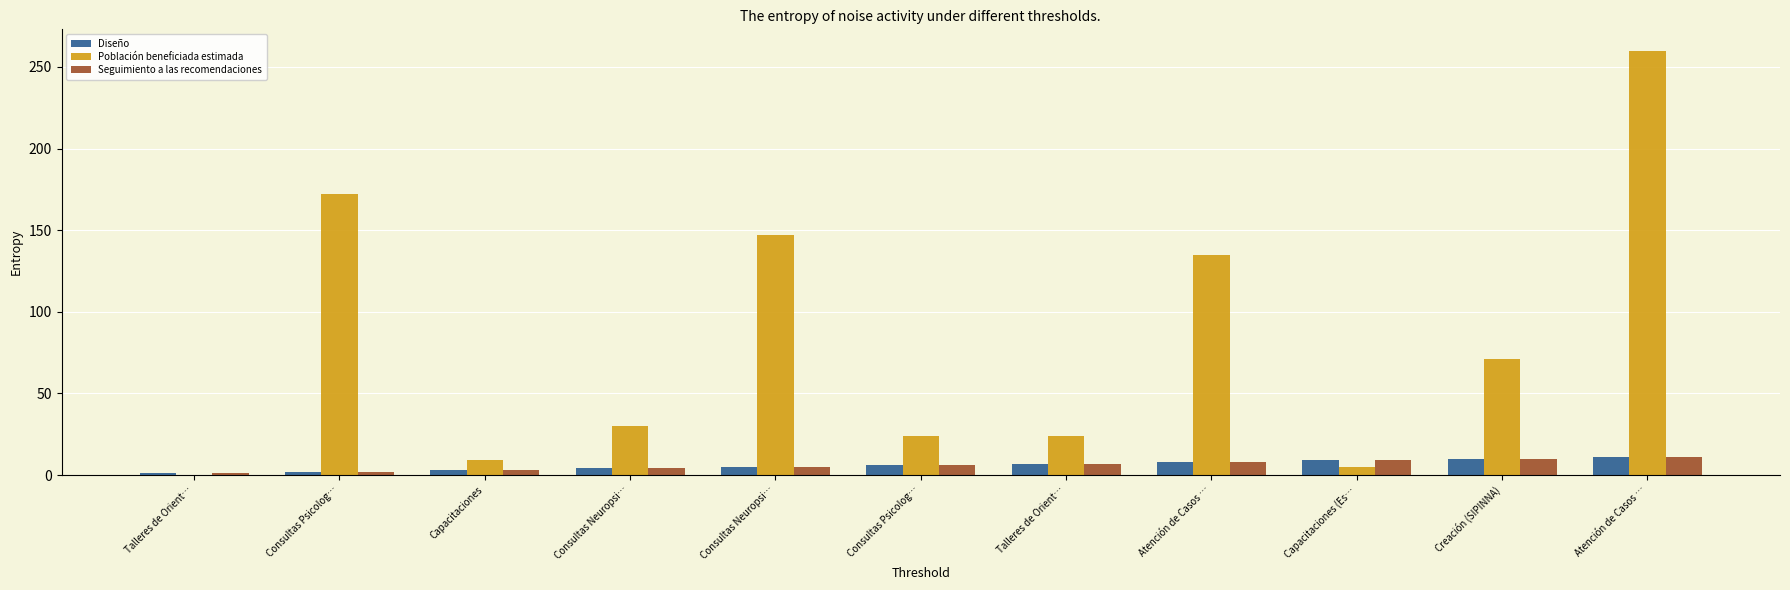

Rank the categories by Población beneficiada estimada value from highest to lowest.

Atención de Casos …, Consultas Psicolog…, Consultas Neuropsi…, Atención de Casos …, Creación (SIPINNA), Consultas Neuropsi…, Consultas Psicolog…, Talleres de Orient…, Capacitaciones, Capacitaciones (Es…, Talleres de Orient…